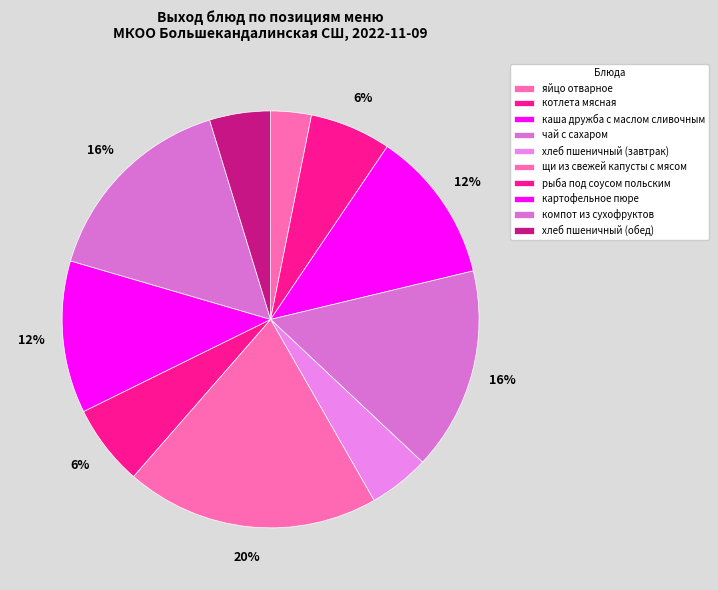

How many segments does this pie chart have?

10